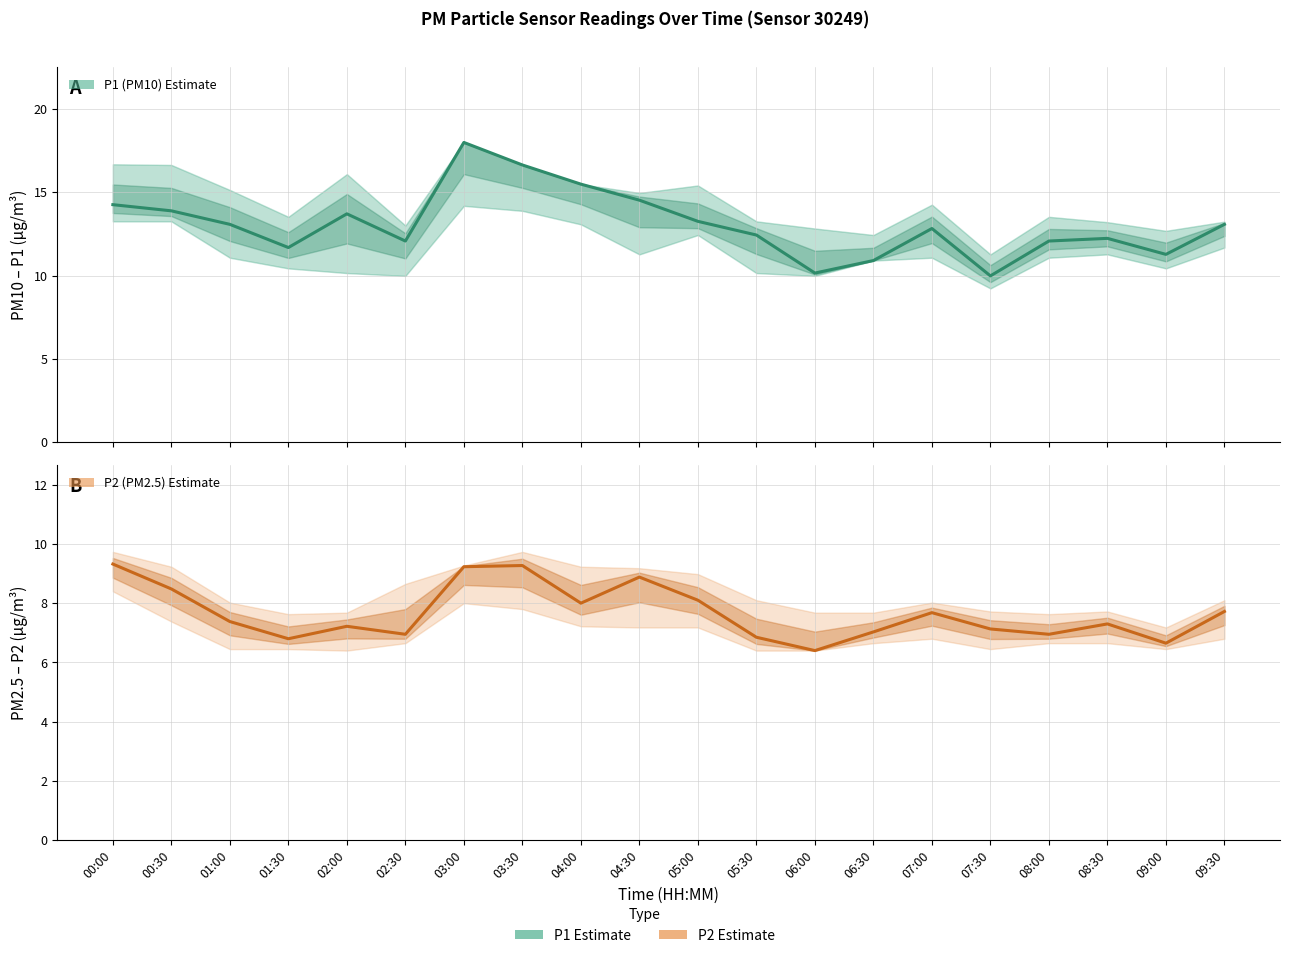

True or false: P2 (PM2.5) Estimate and P1 (PM10) Estimate cross at least once.

False